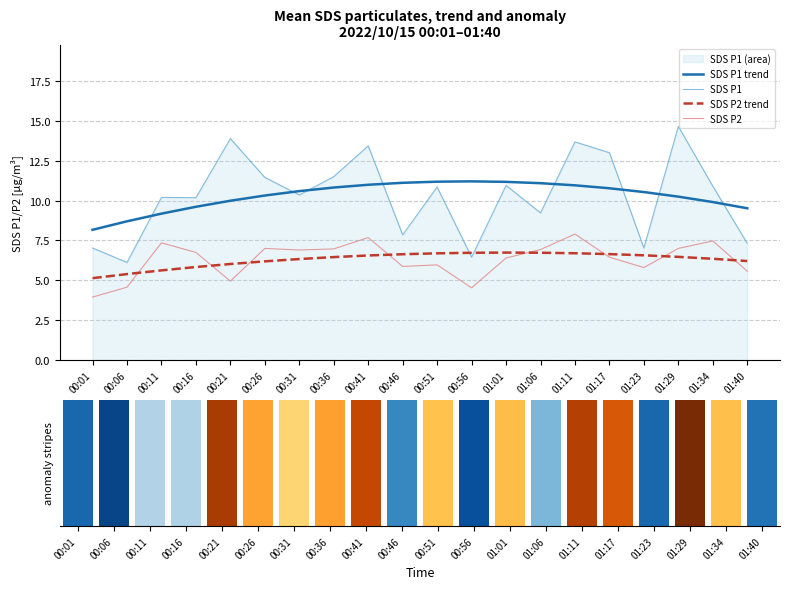

What position from the left is 00:51?

11